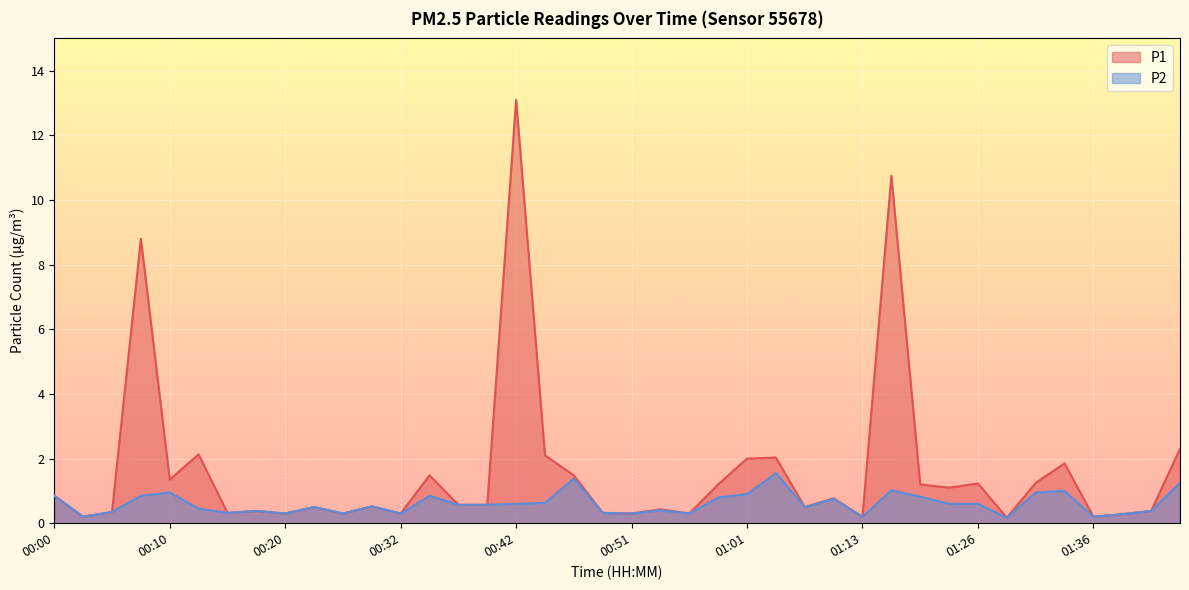

Read the P1 value at 00:39.

0.6